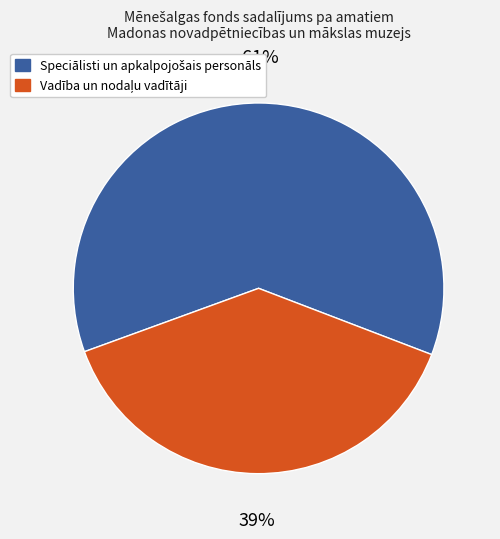

Does any single category account for the majority?

Yes